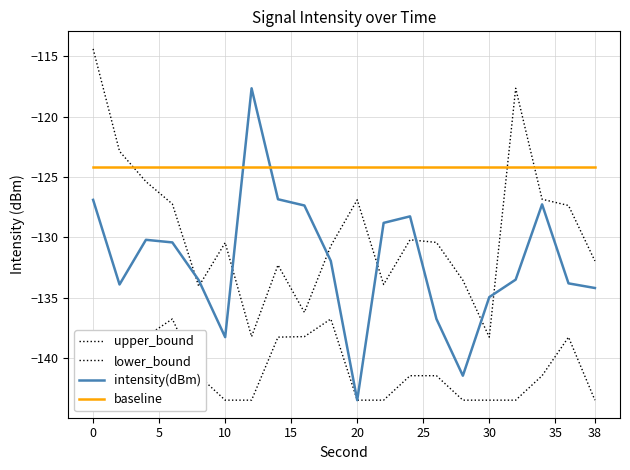

Is it true that intensity(dBm) equals -35.8 at 10?

False